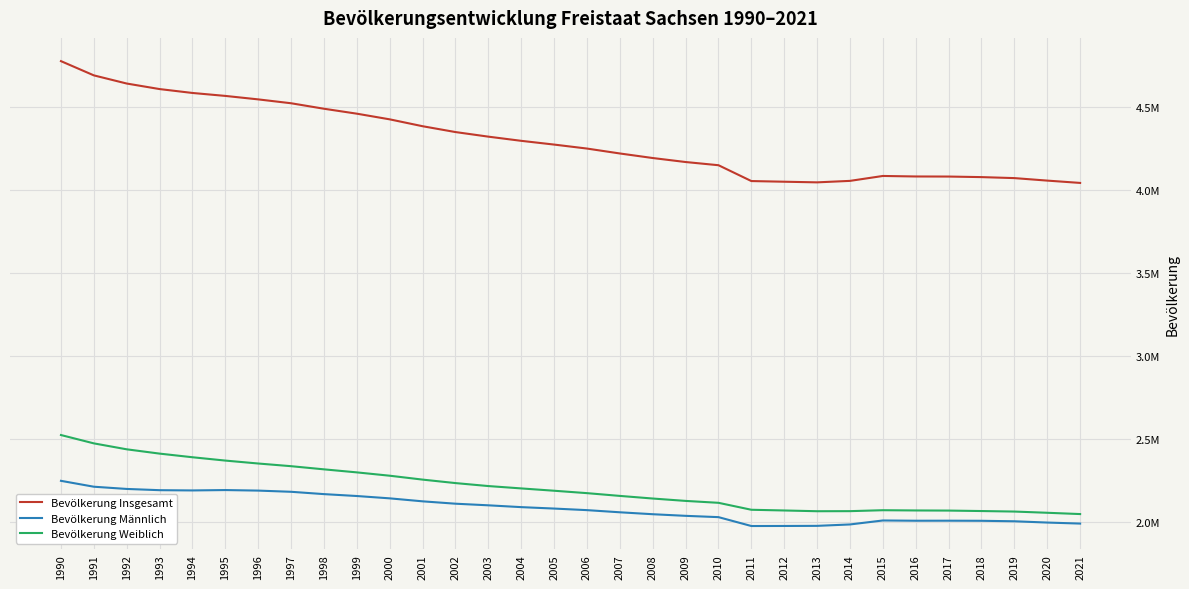

True or false: Bevölkerung Weiblich and Bevölkerung Männlich intersect in this chart.

False